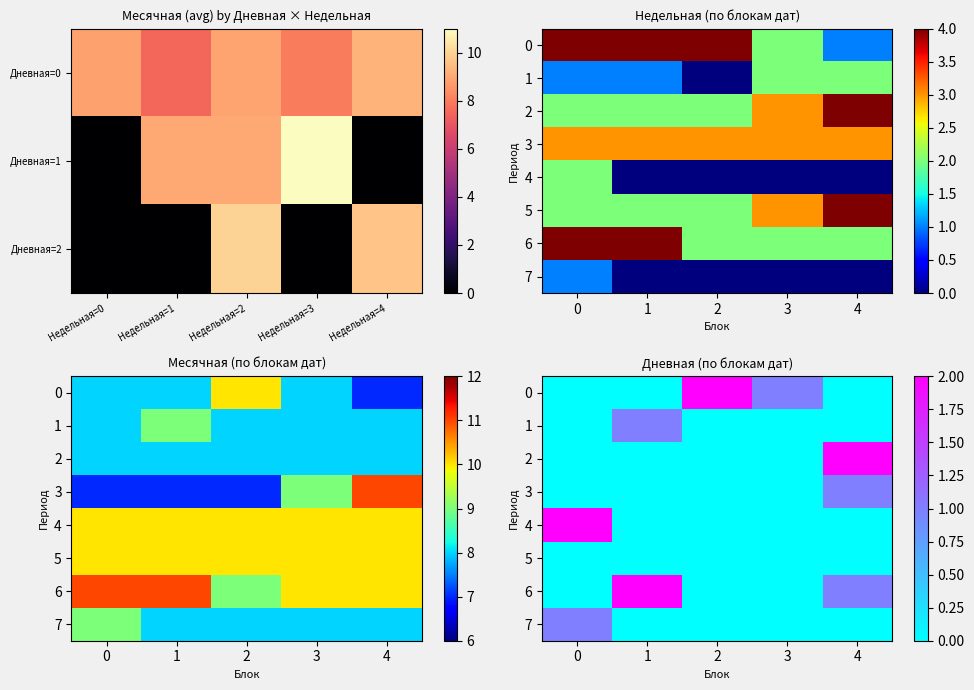

How many 4 values are between 0 and 1?

4